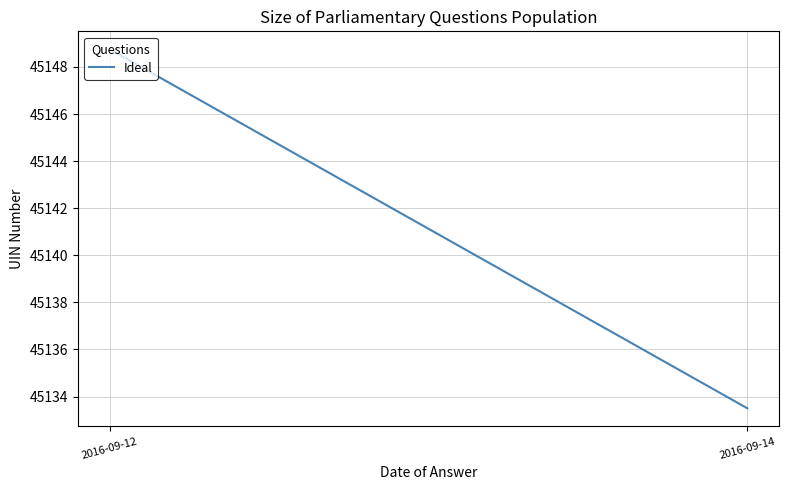

How many distinct data groups are displayed?

1